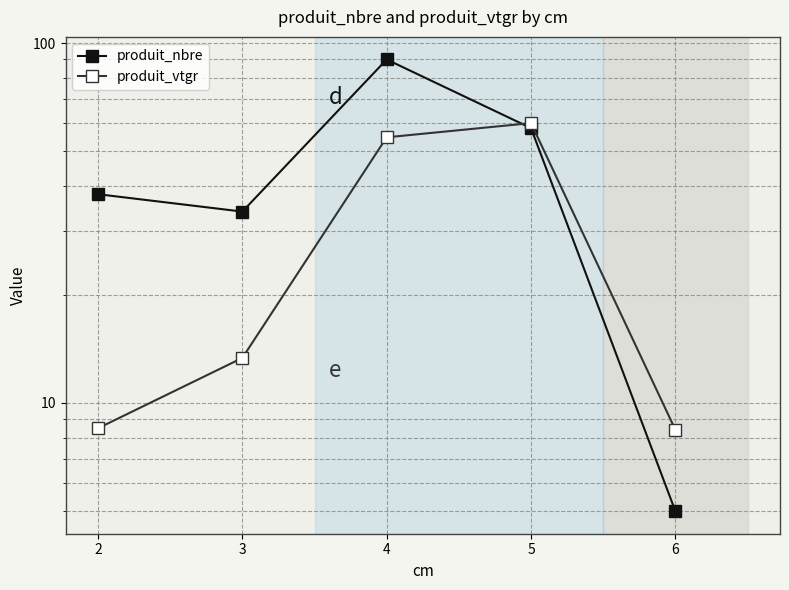

What is the minimum value for produit_vtgr?

8.4